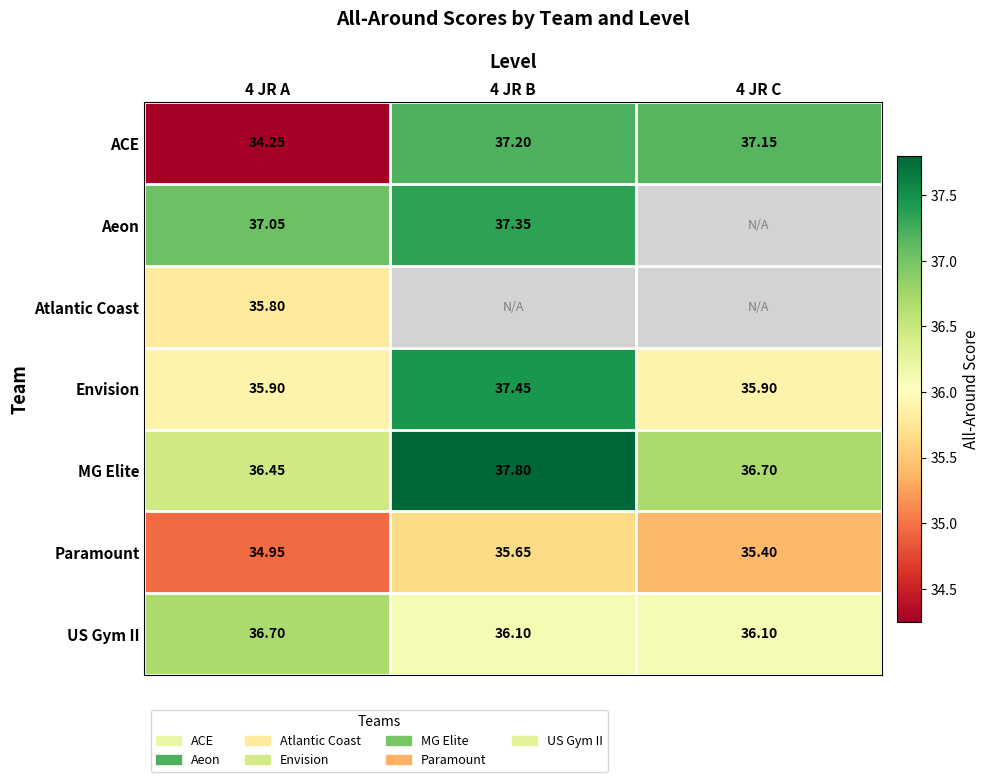

What is the sum of the ACE values at 4 JR A and 4 JR C?

71.4